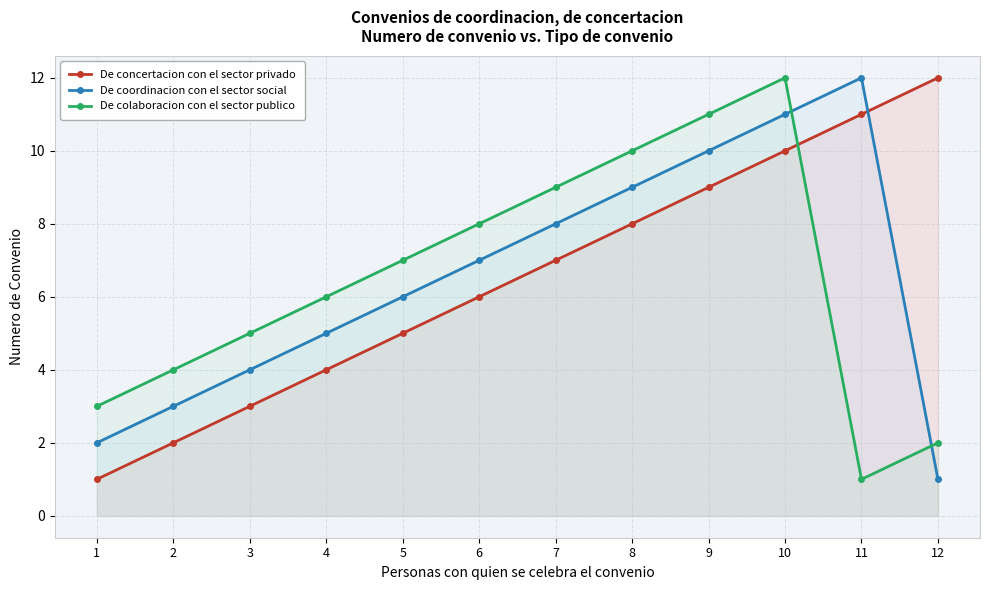

Reading right to left, extract all data points from this chart.

De concertacion con el sector privado: 12=12	11=11	10=10	9=9	8=8	7=7	6=6	5=5	4=4	3=3	2=2	1=1
De coordinacion con el sector social: 12=1	11=12	10=11	9=10	8=9	7=8	6=7	5=6	4=5	3=4	2=3	1=2
De colaboracion con el sector publico: 12=2	11=1	10=12	9=11	8=10	7=9	6=8	5=7	4=6	3=5	2=4	1=3